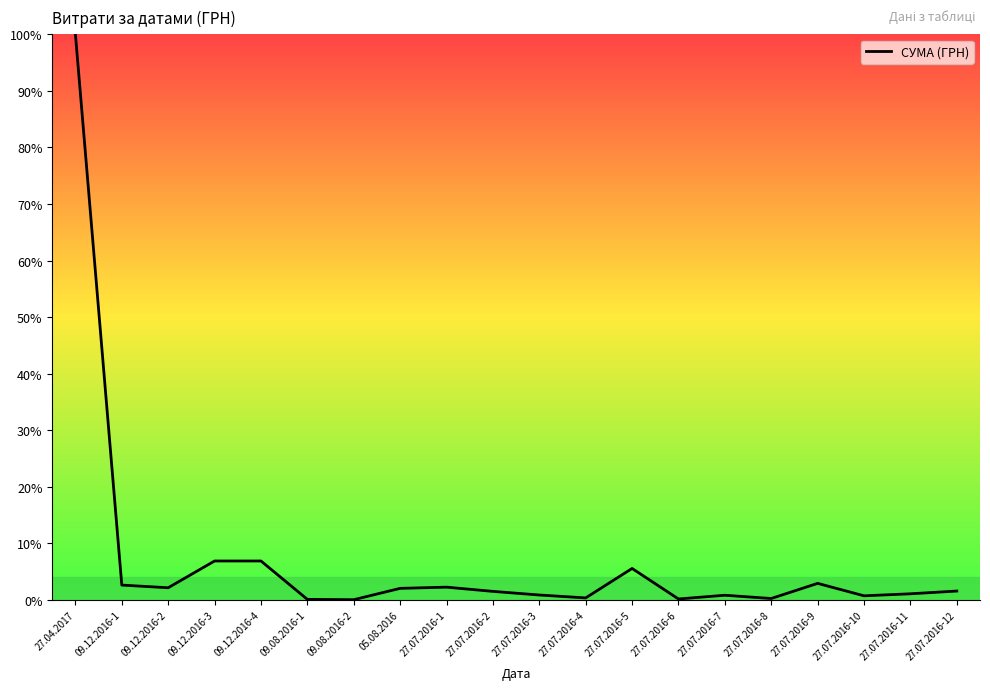

Which label corresponds to the largest value in the chart?

27.04.2017